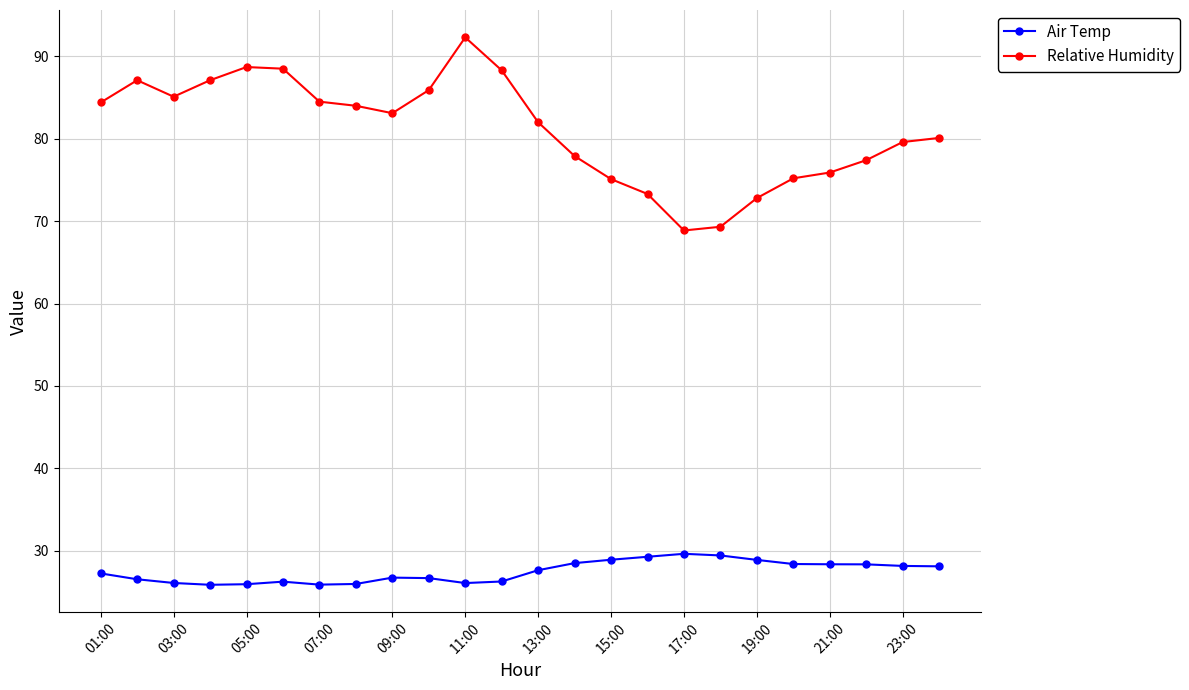

What is the difference between the maximum and minimum values in the Air Temp series?

3.8